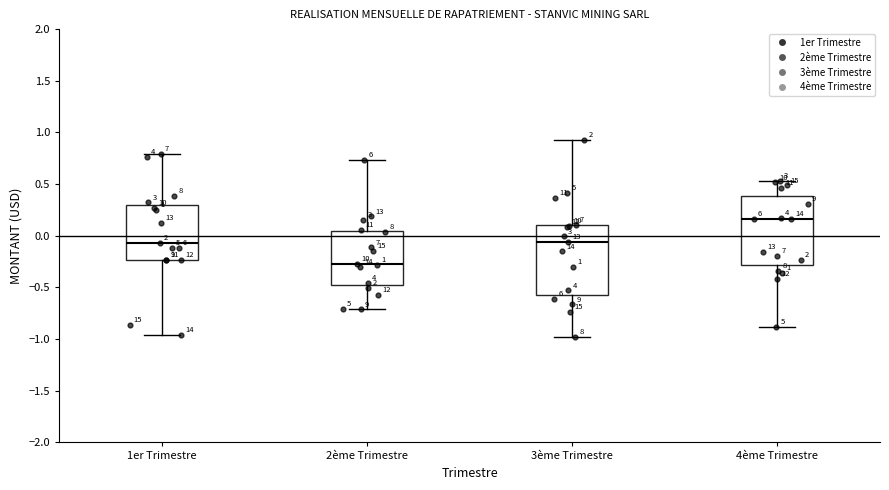

Which box has the lowest median line?

2ème Trimestre